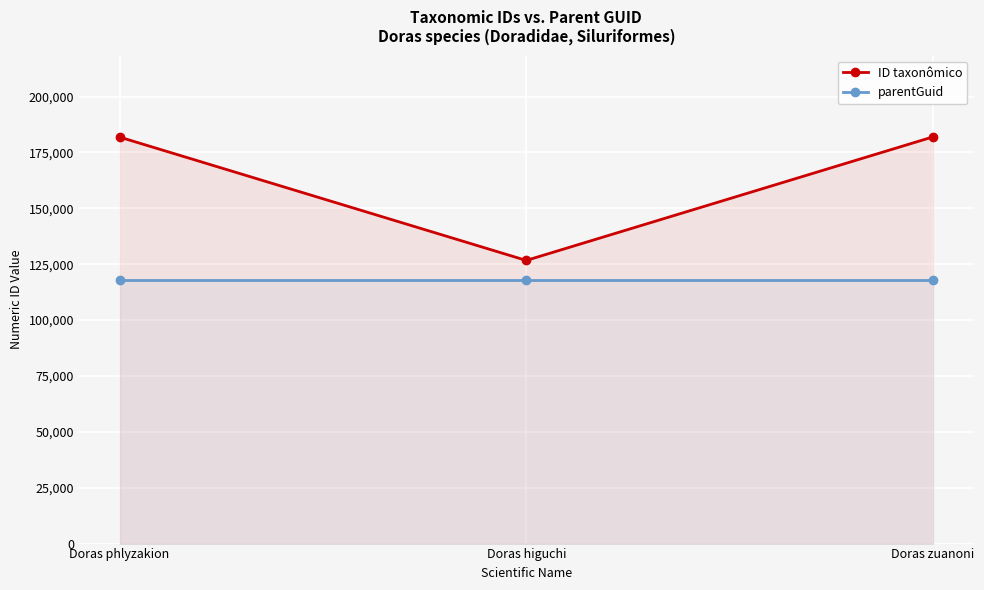

List the series in order of their peak value, lowest first.

parentGuid, ID taxonômico